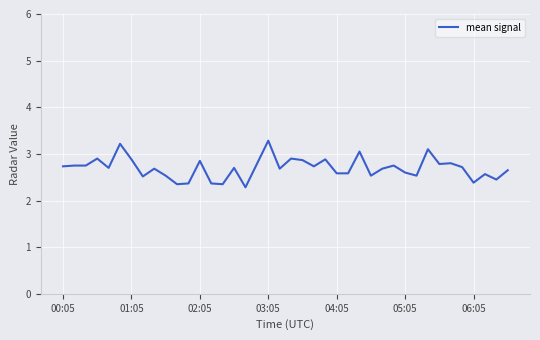

True or false: the data has more than 0 interior local peaks.

True